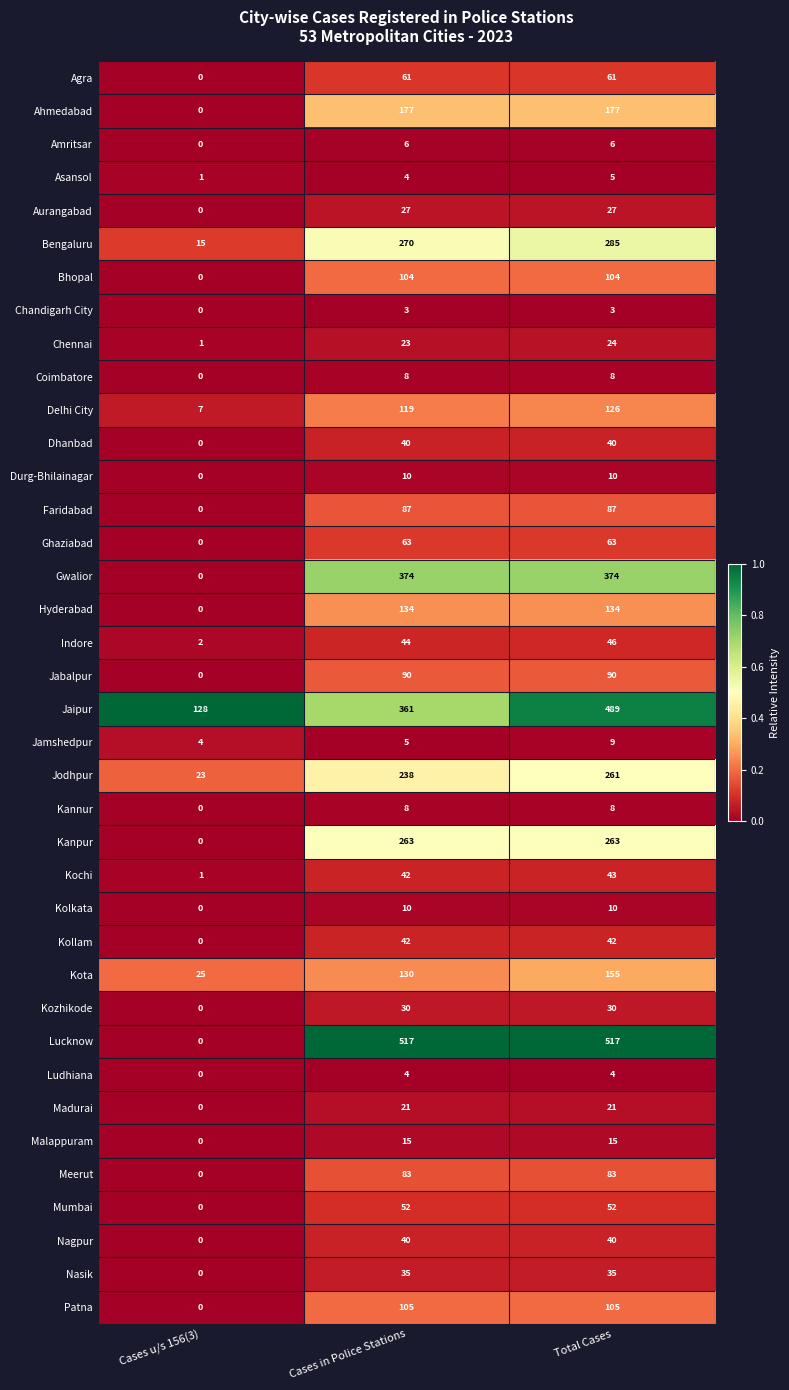

True or false: Indore has a value of 27 at Cases in Police Stations.

False